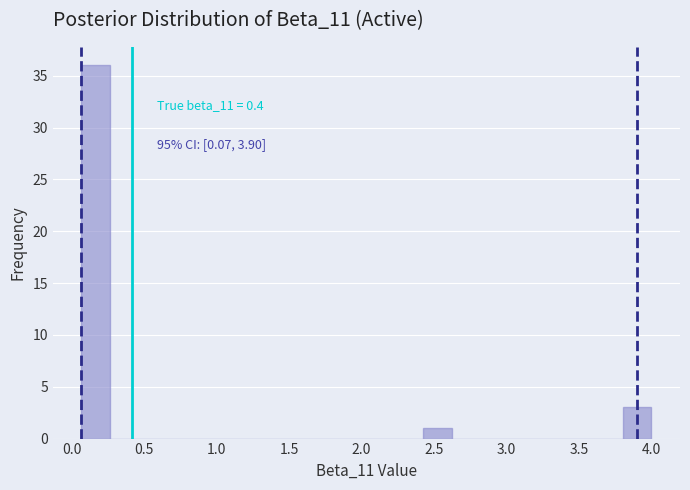

Around what value on the x-axis is the tallest bar? Give the approximate position of its centre, as read against the axis.

0.15